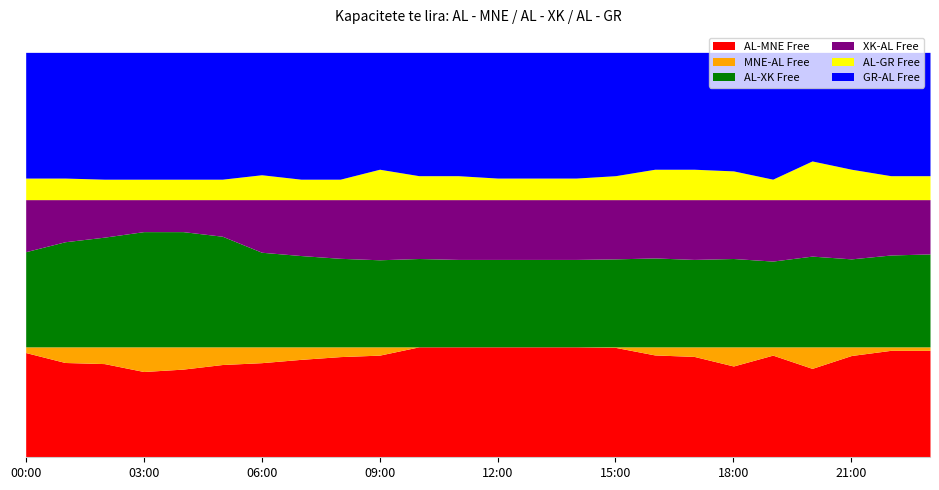

Is the value of AL-GR Free at 02:00-03:00 greater than the value of AL-XK Free at 23:00-00:00?

No